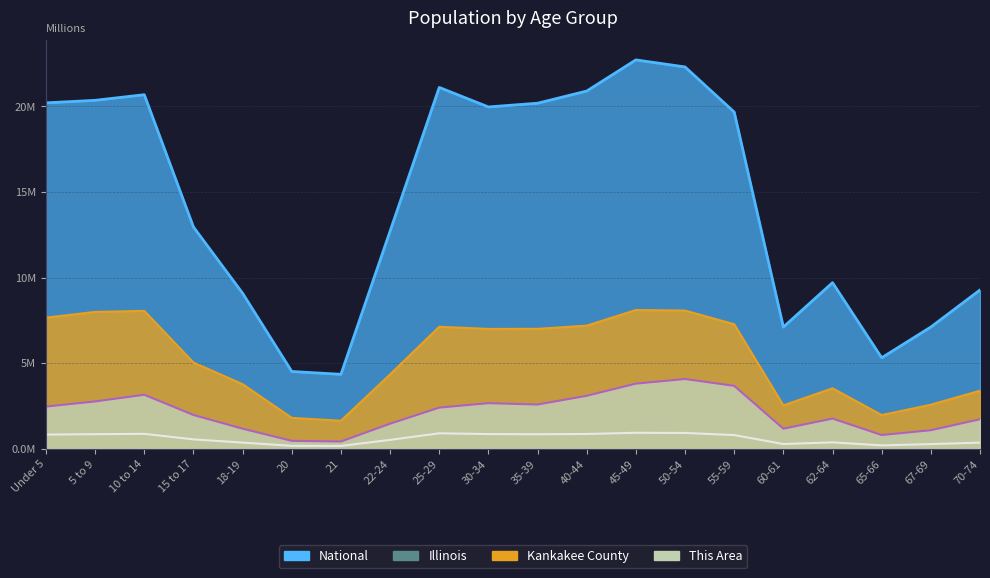

What value does the Illinois series have at 40-44?

0.9